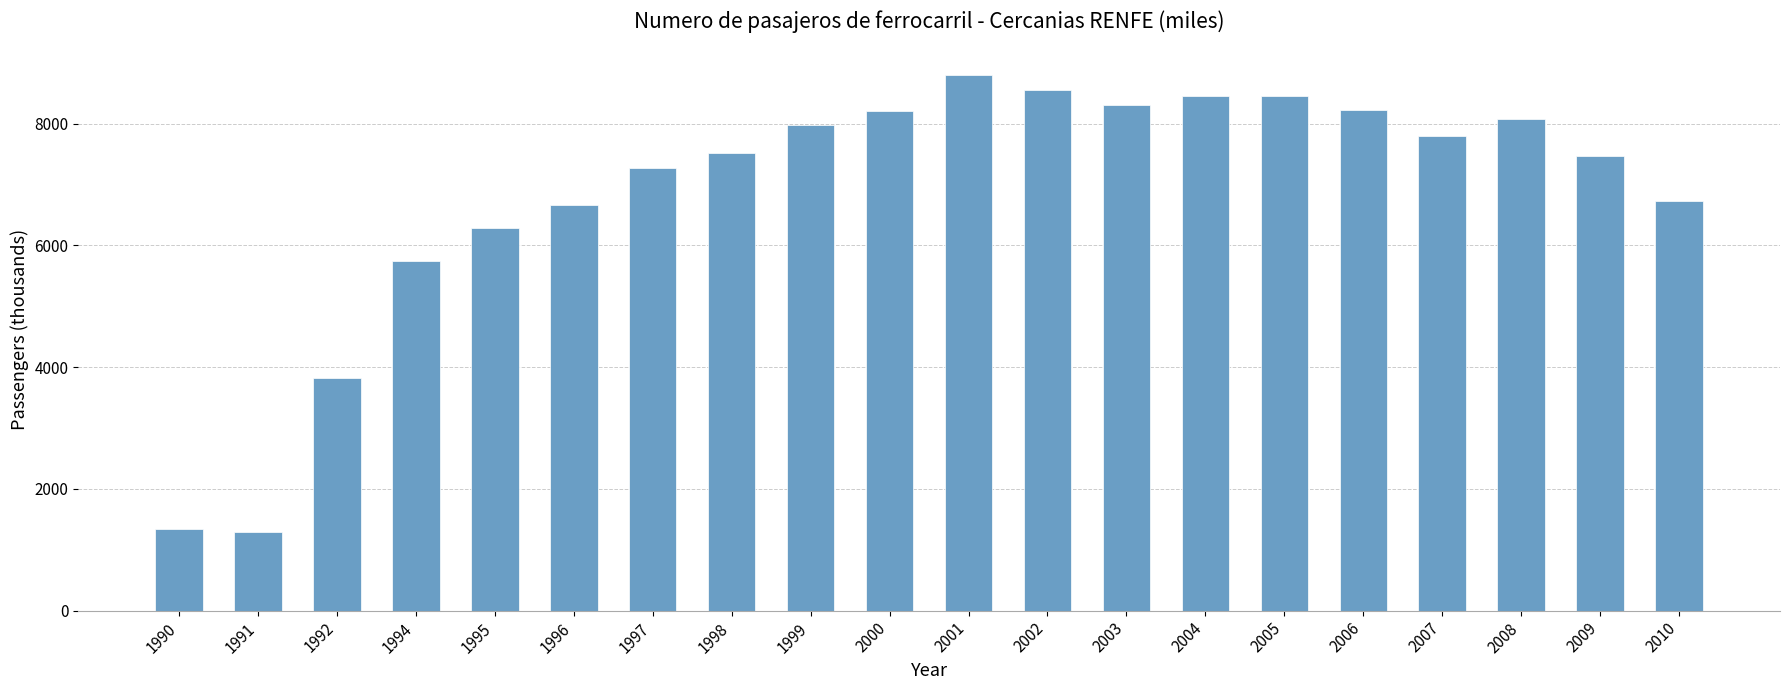

What is the smallest value displayed?

1287.8